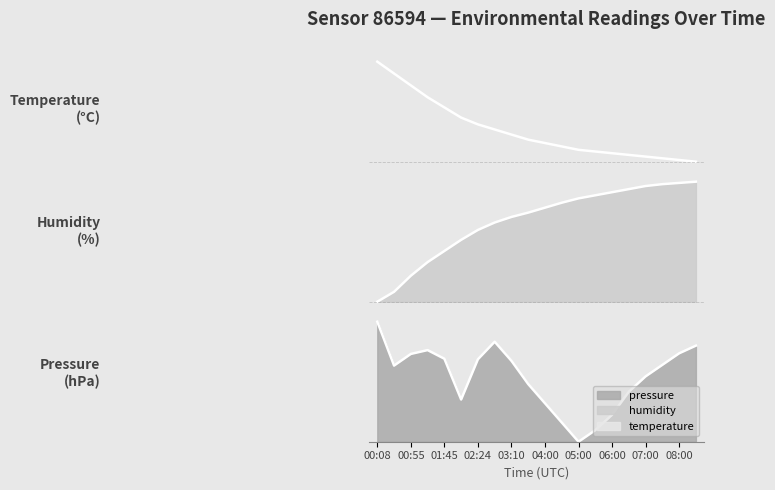

Which series has the largest range (max minus min)?

pressure